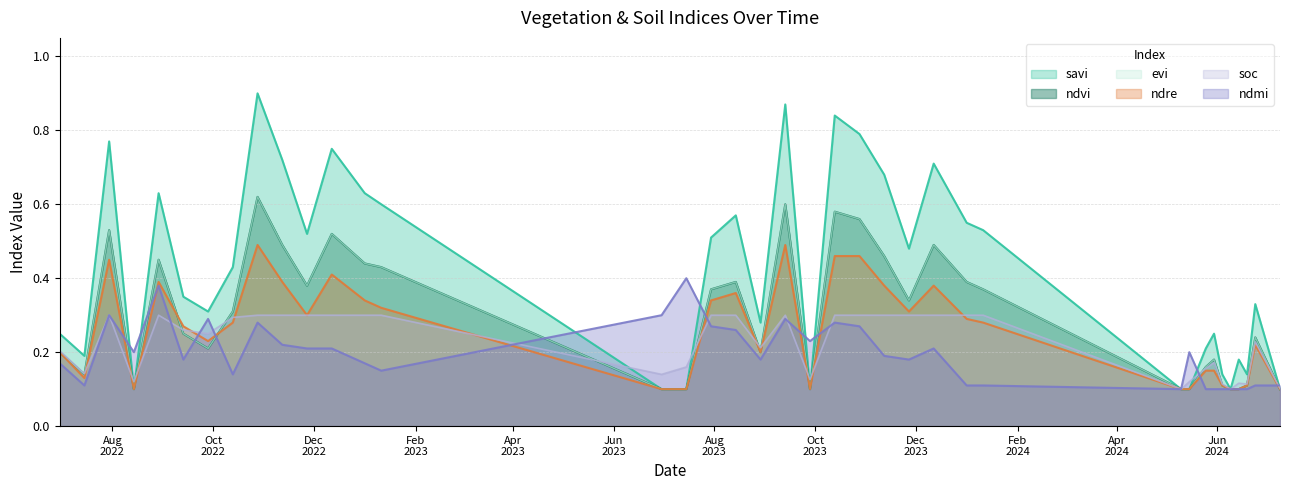

At which category does the chart reach its peak across all series?

28-10-2022